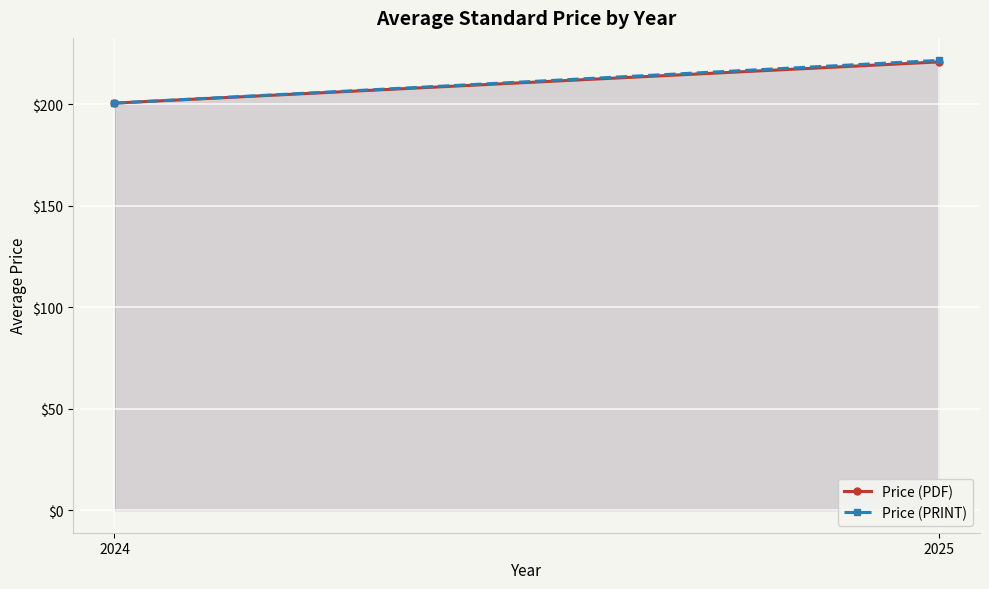

Which series has the widest spread of values?

Price (PRINT)